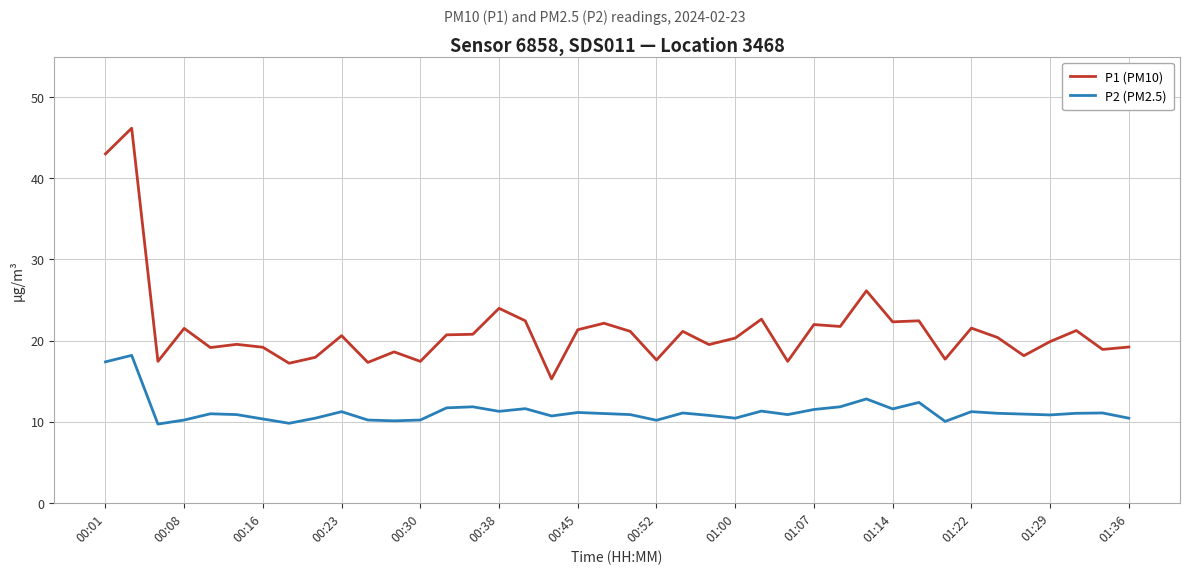

Rank the series by their maximum value, from lowest to highest.

P2 (PM2.5), P1 (PM10)